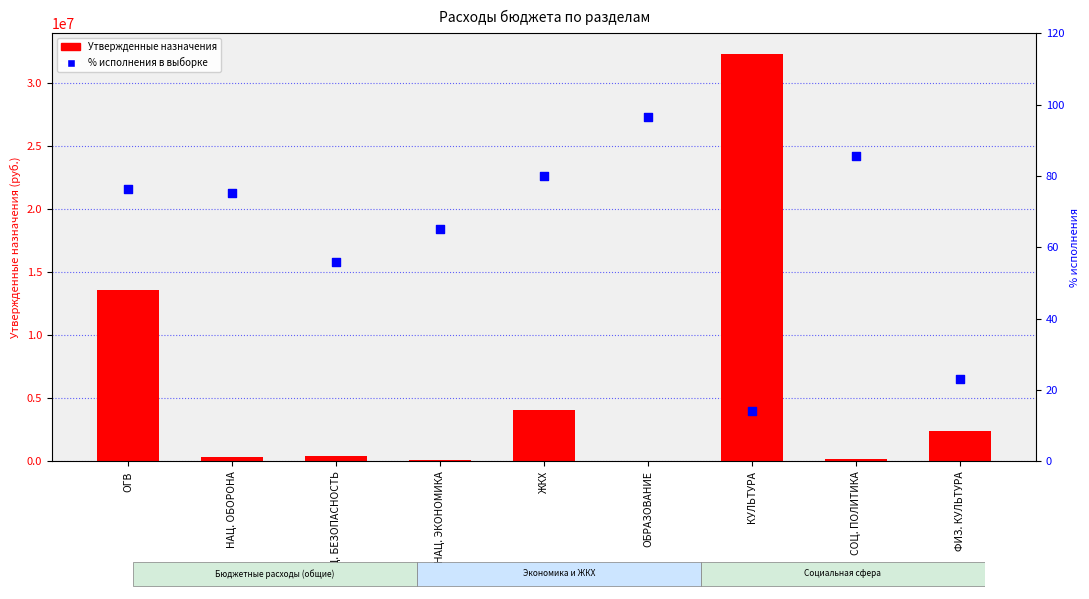

Which series reaches the maximum Y coordinate?

Утвержденные назначения